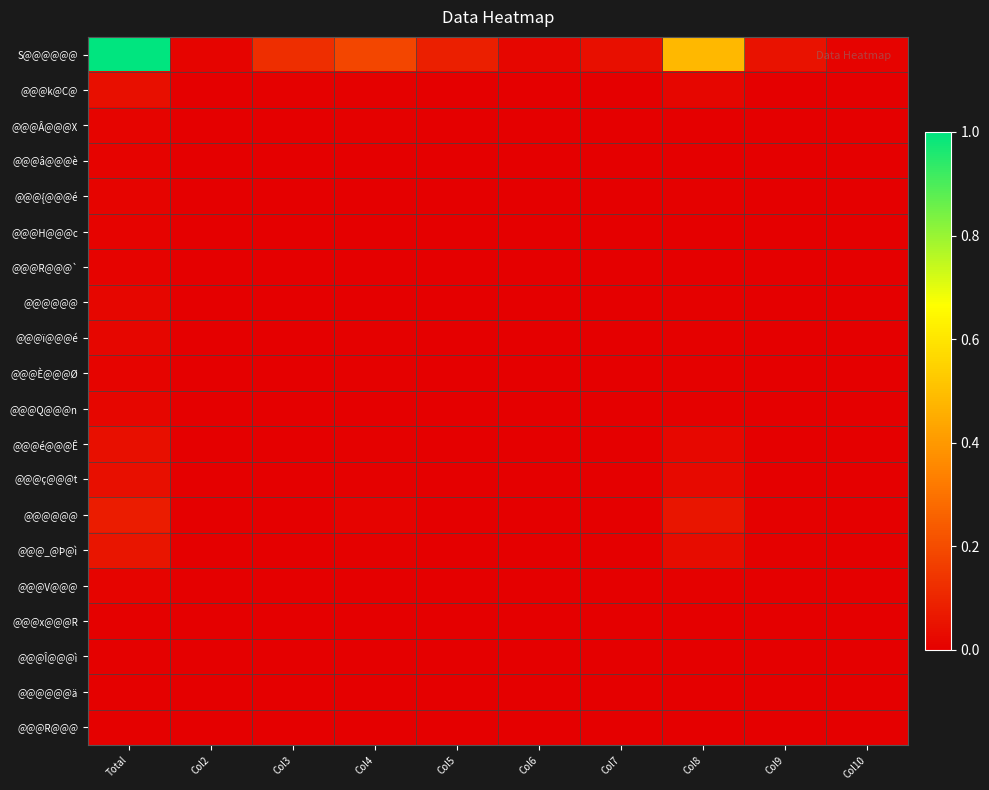

Which label corresponds to the largest value in the chart?

Total